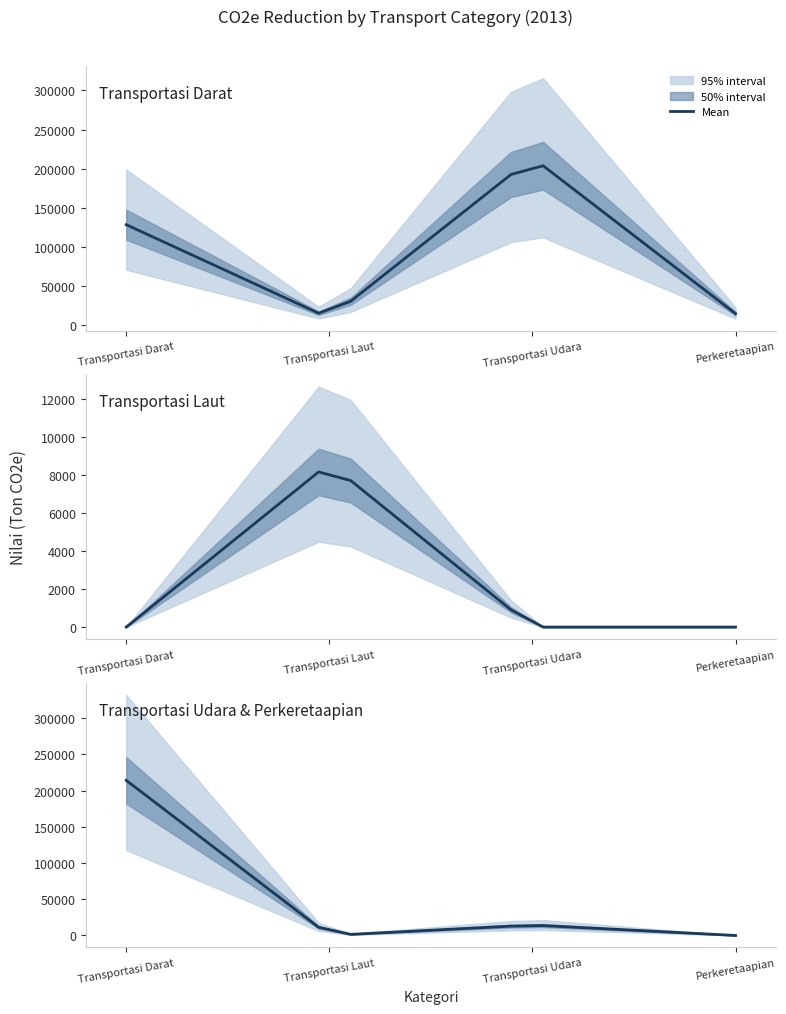

How many interior local peaks (higher than both neighbors) does the data have?

1